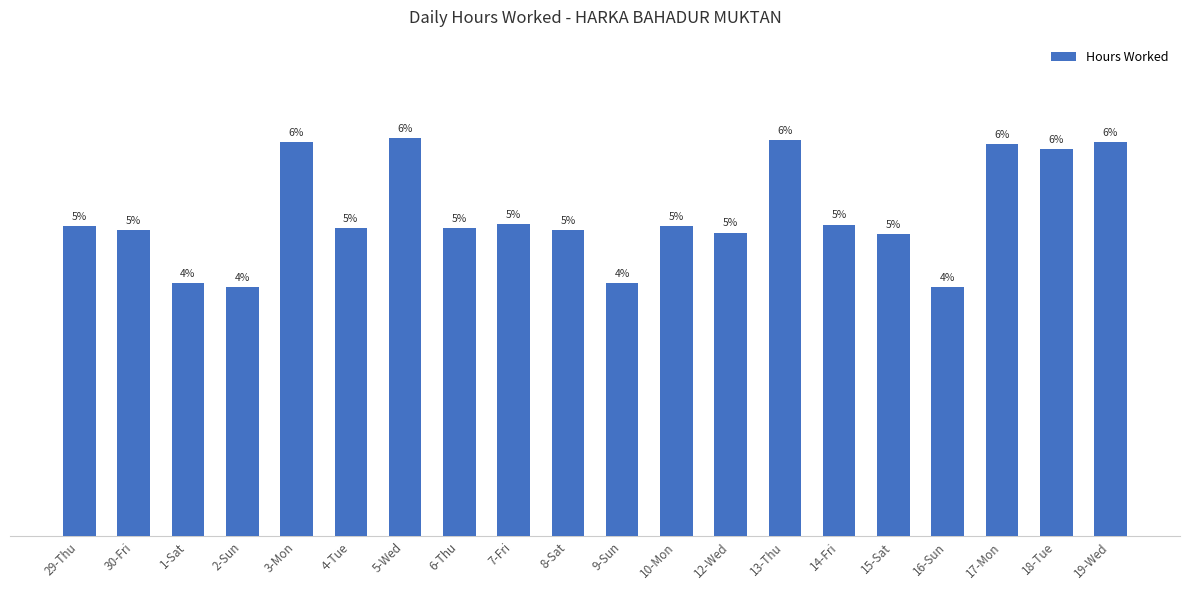

What is the sum of the values at 15-Sat and 19-Wed?

25.2